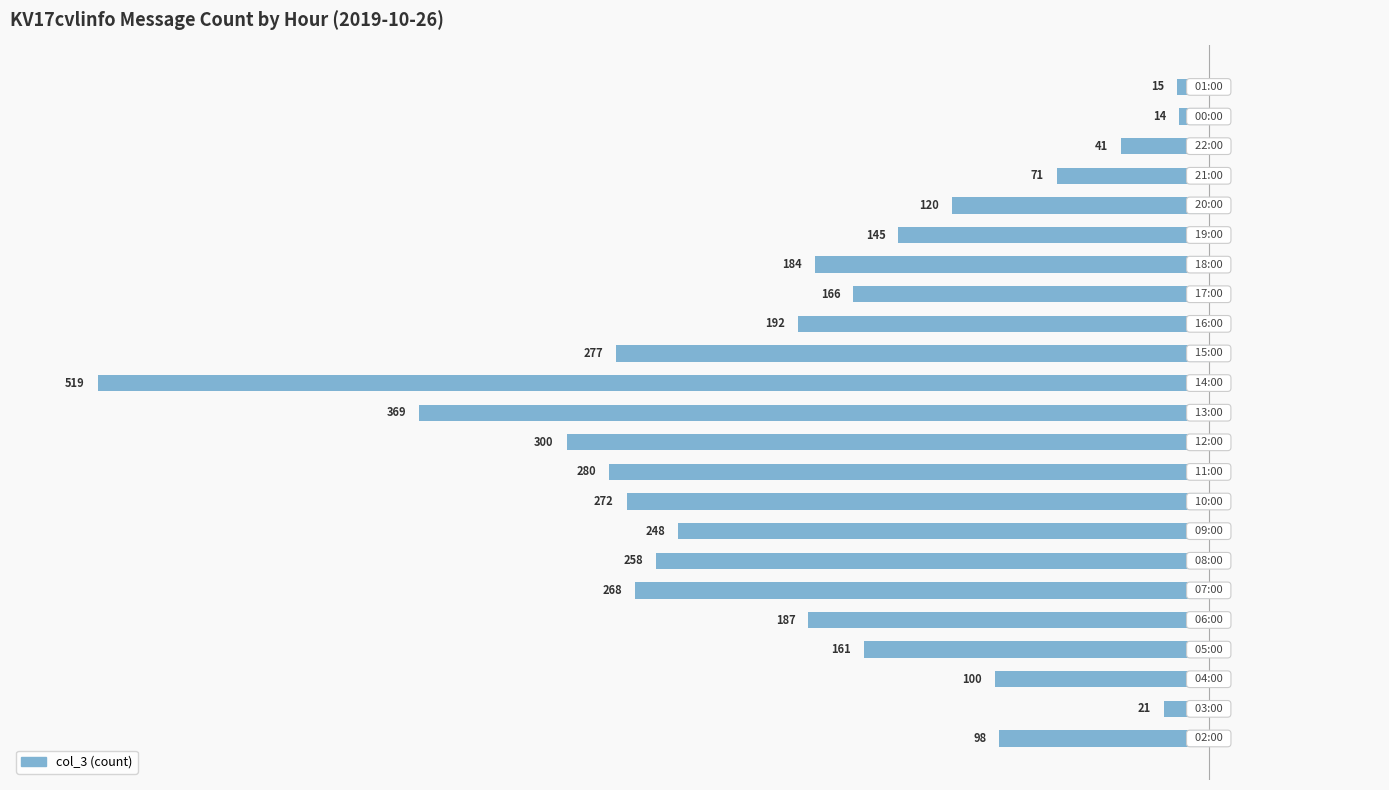

Does the chart contain any negative values?

Yes